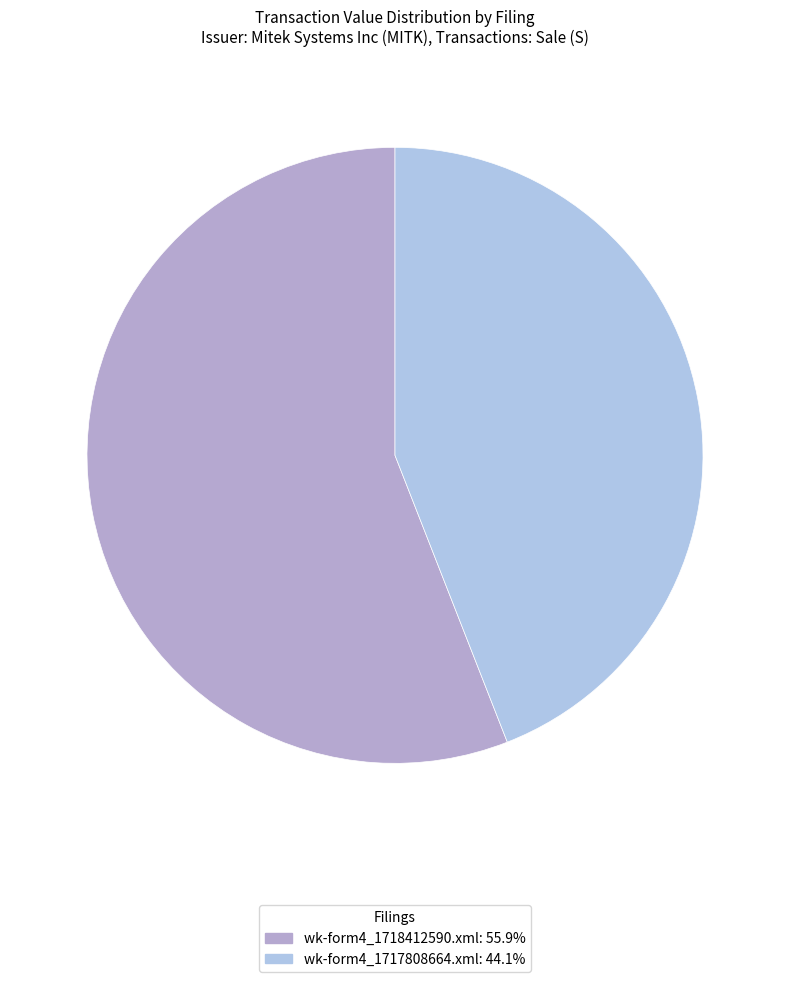

Rank the categories by value from highest to lowest.

wk-form4_1718412590.xml, wk-form4_1717808664.xml